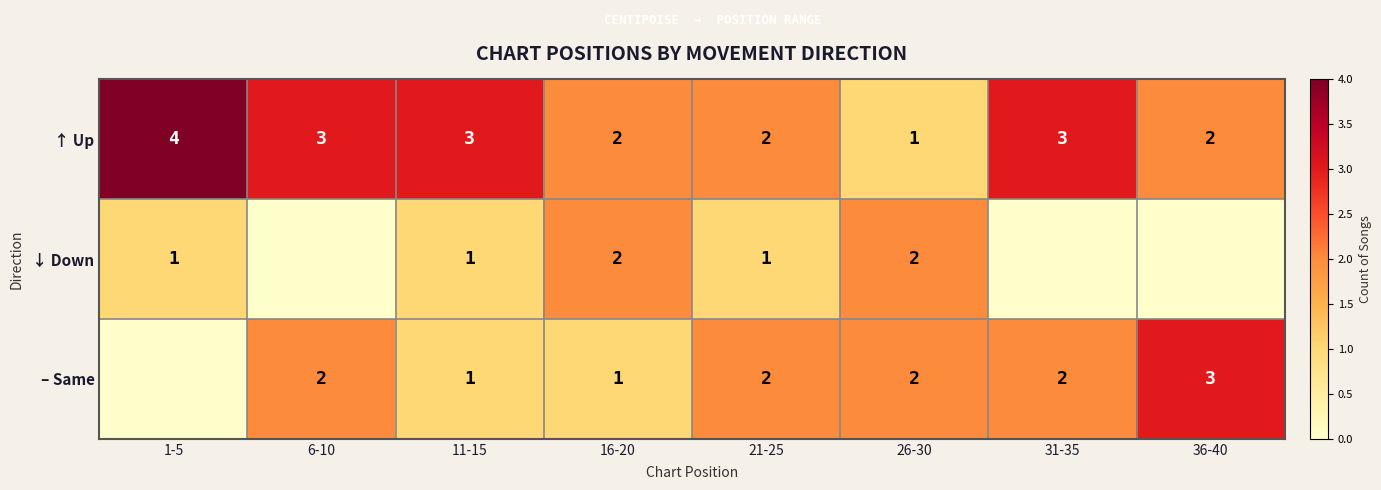

What is the maximum value for ↑ Up?

4